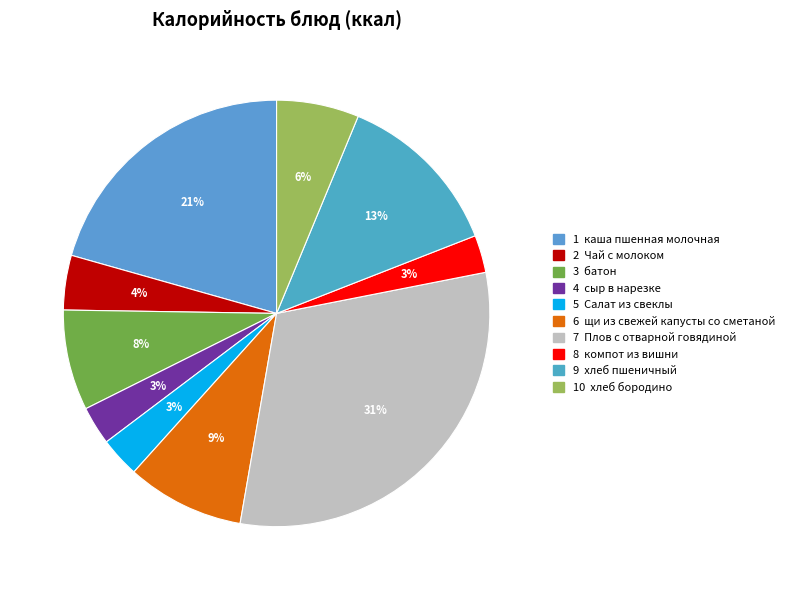

How many slices are in this pie chart?

10